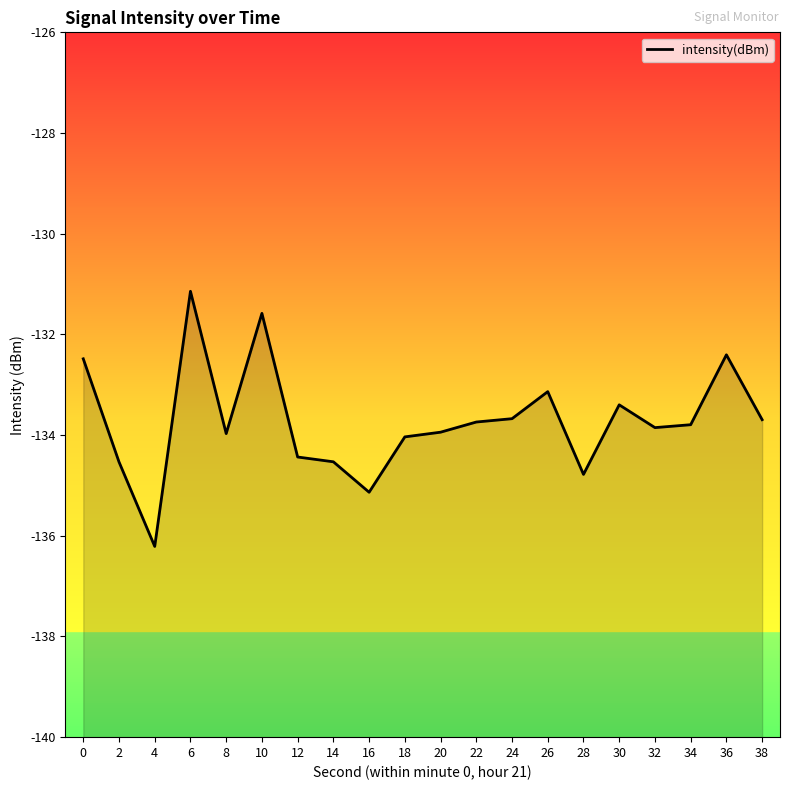

What is the sum of all values?

-2674.5